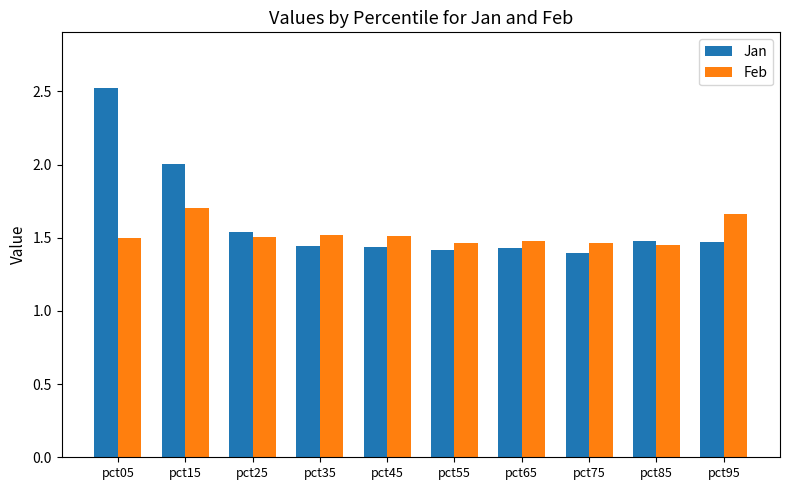

At which category is the sum across all series the highest?

pct05